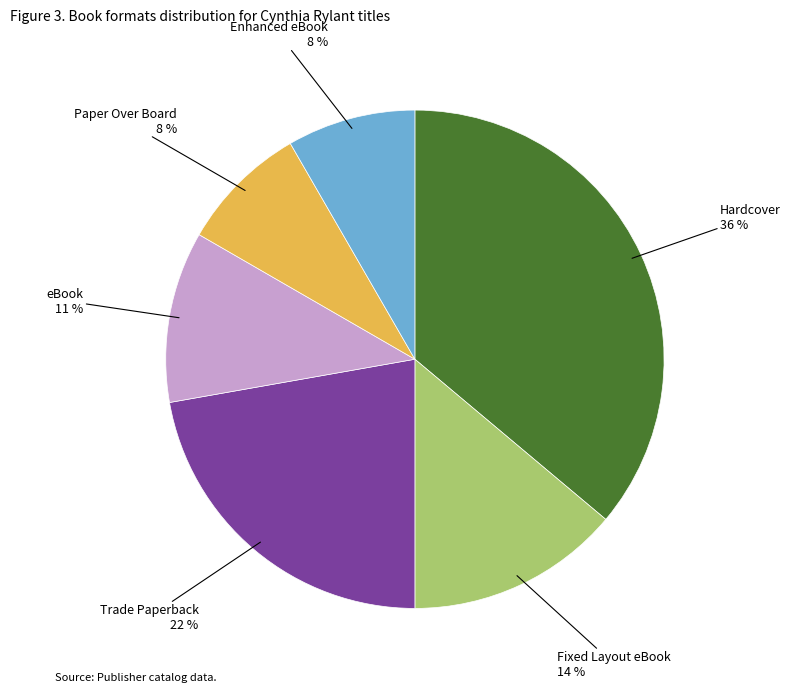

To the nearest percent, what is the average slice percentage?

17%